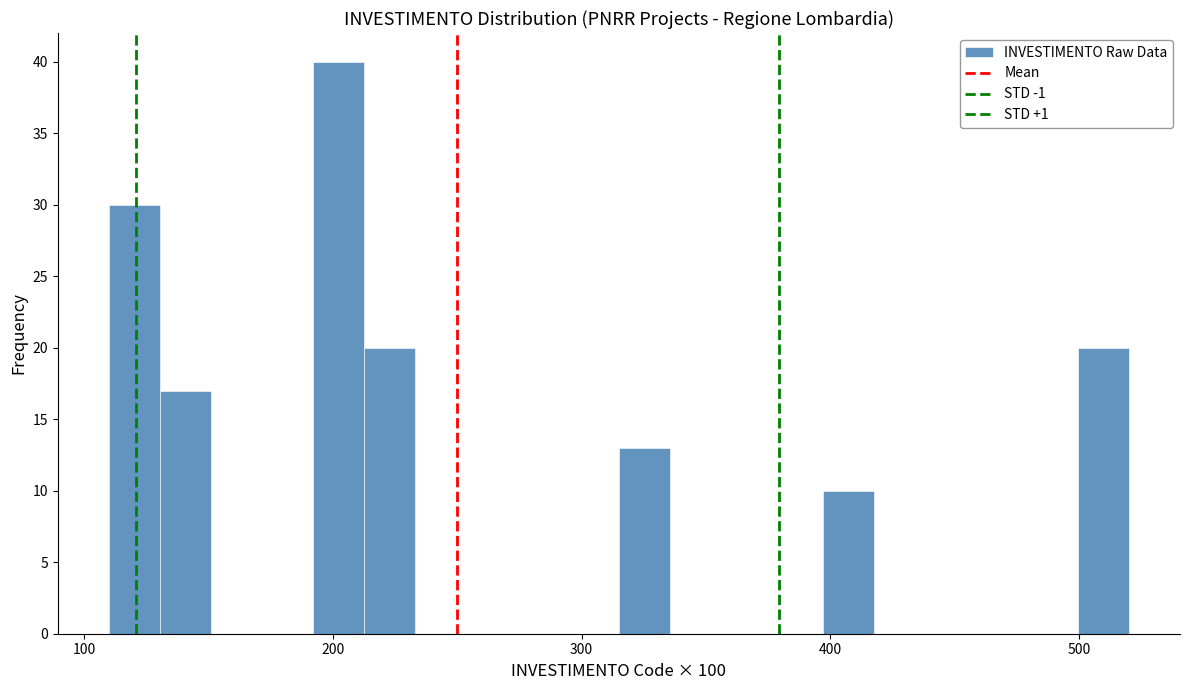

Read against the x-axis, roughly where is the centre of the tallest bar?

200